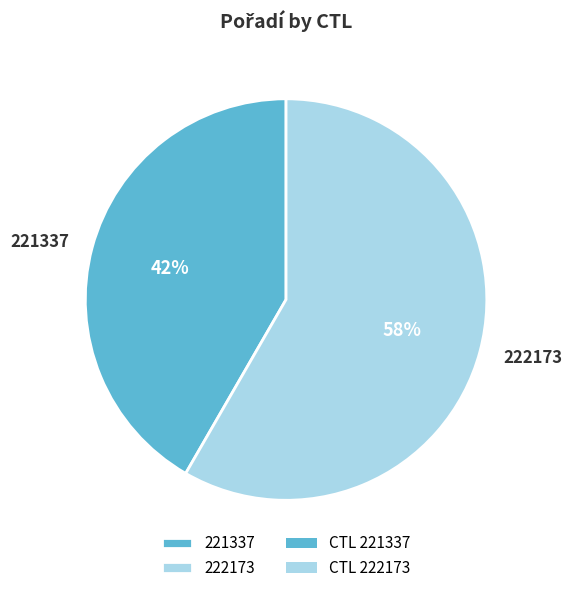

To the nearest percent, what is the average slice percentage?

50%